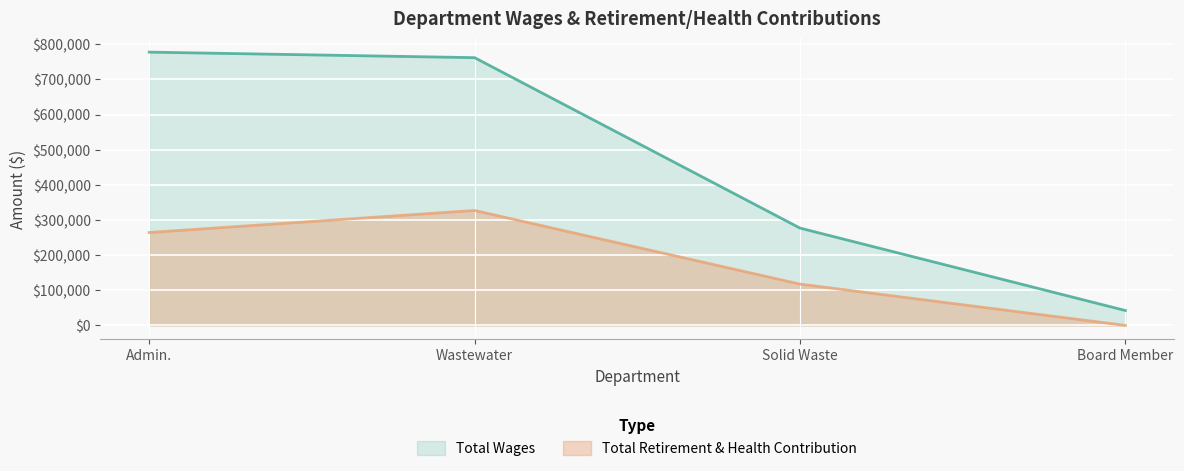

What is the label of the 2nd point from the right?

Solid Waste